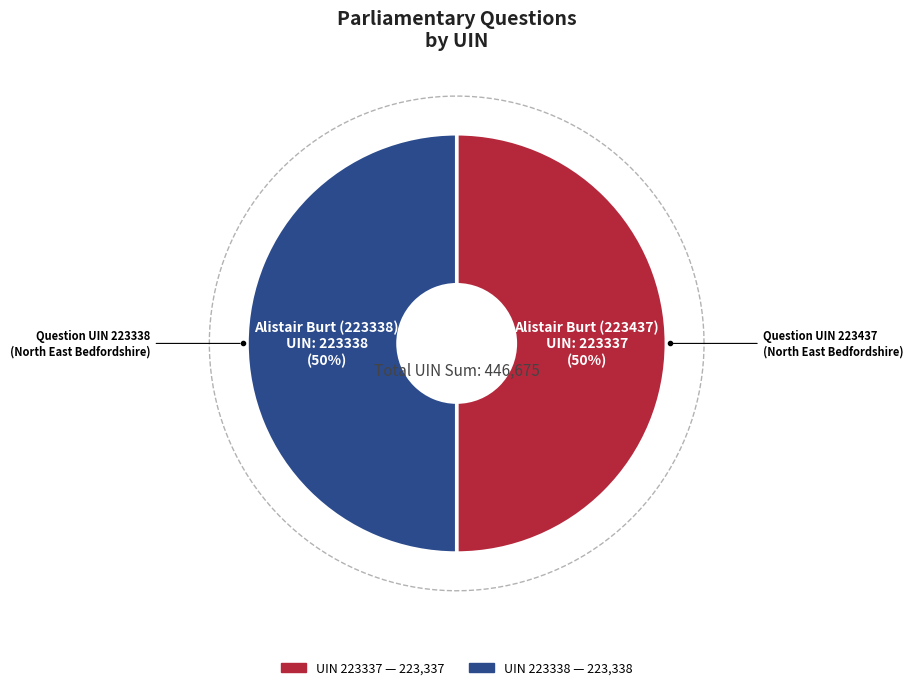

To the nearest percent, what percentage of the pie is 223437?

50%